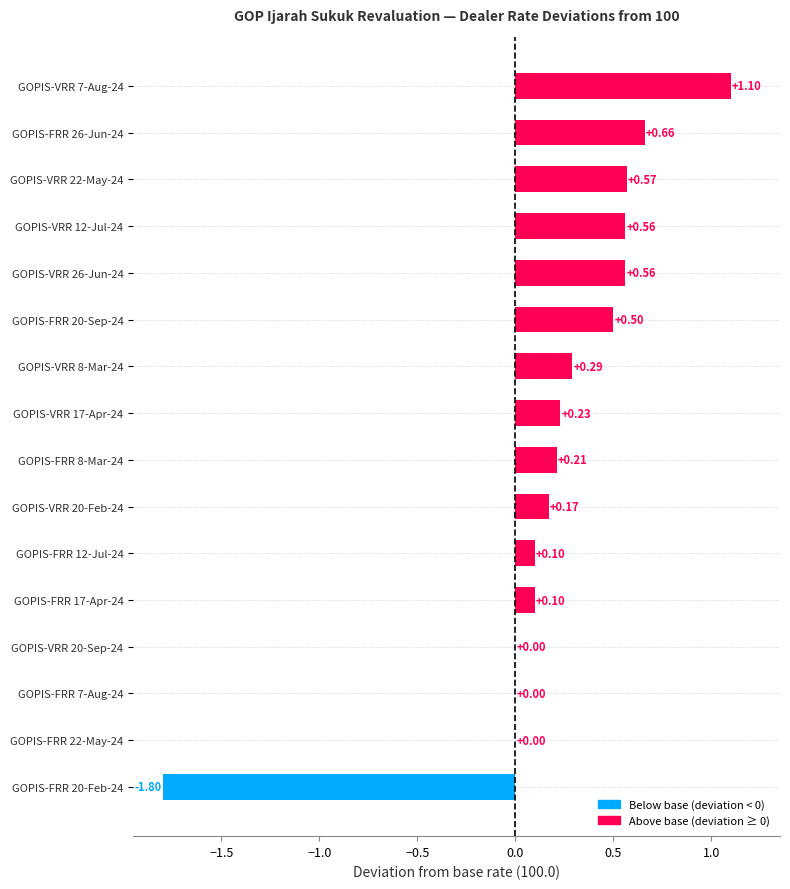

What is the change in value from GOPIS-FRR 20-Feb-24 to GOPIS-FRR 7-Aug-24?

+1.8